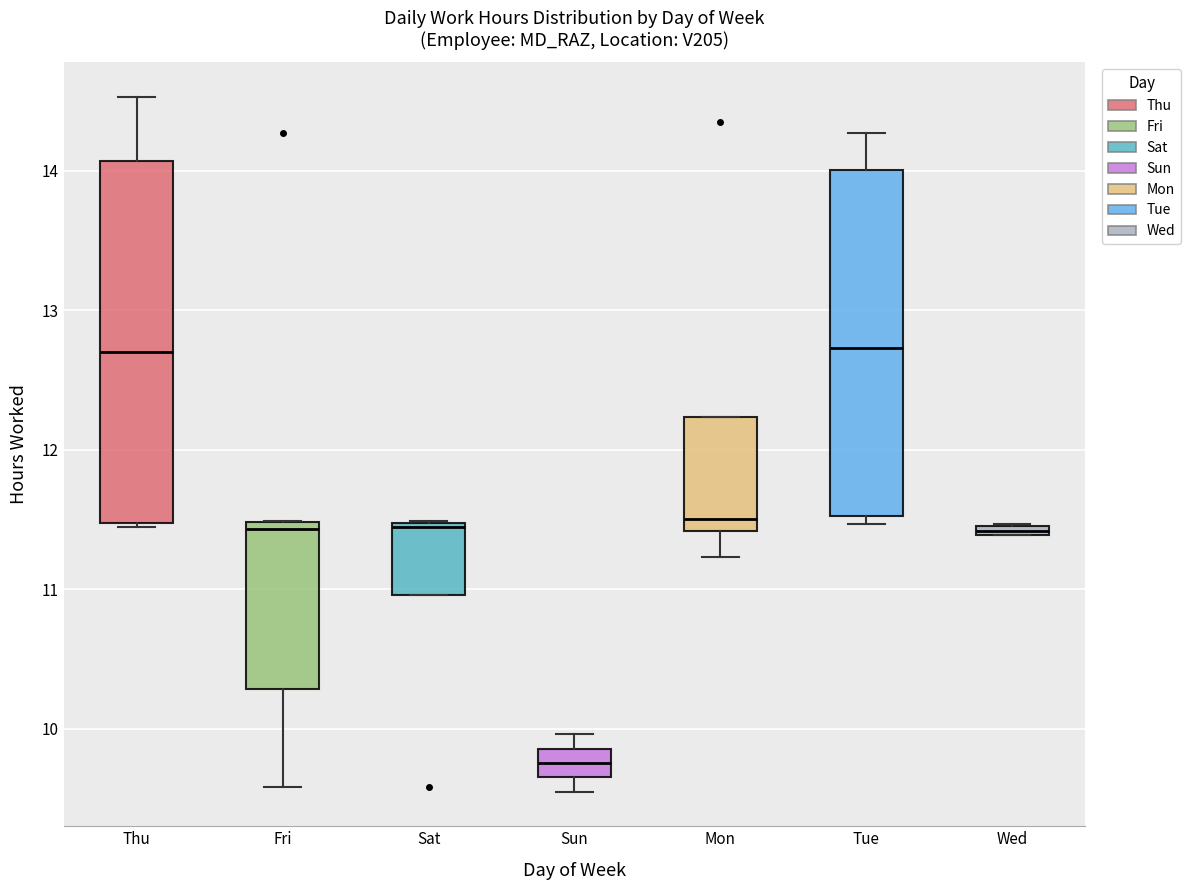

Comparing the boxes themselves (not the whiskers), which one is the tallest?

Thu